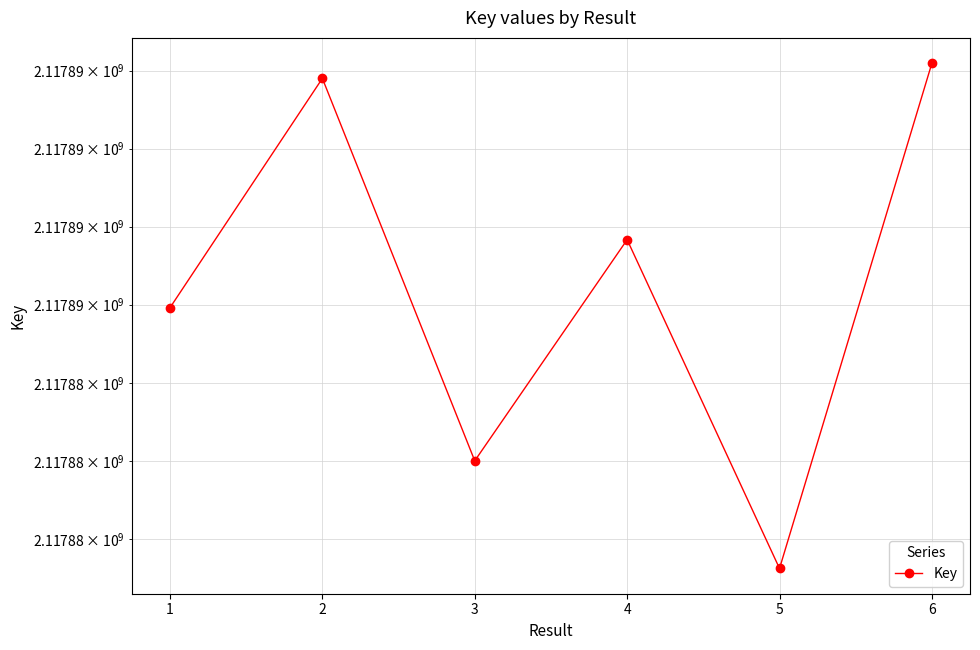

Which has a higher value, 1 or 2?

2